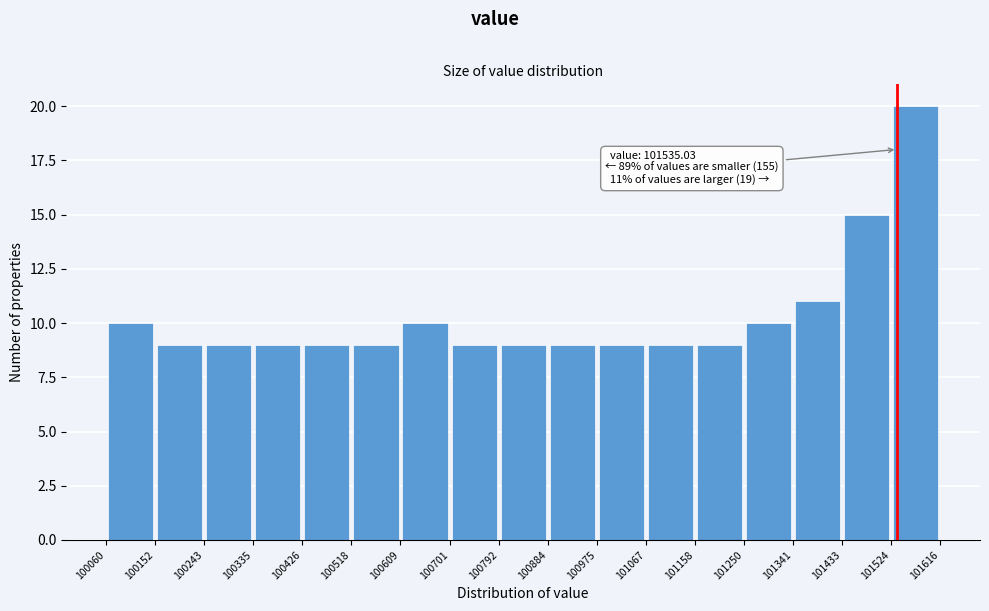

Which range on the x-axis has the tallest bar?

101524 to 101616